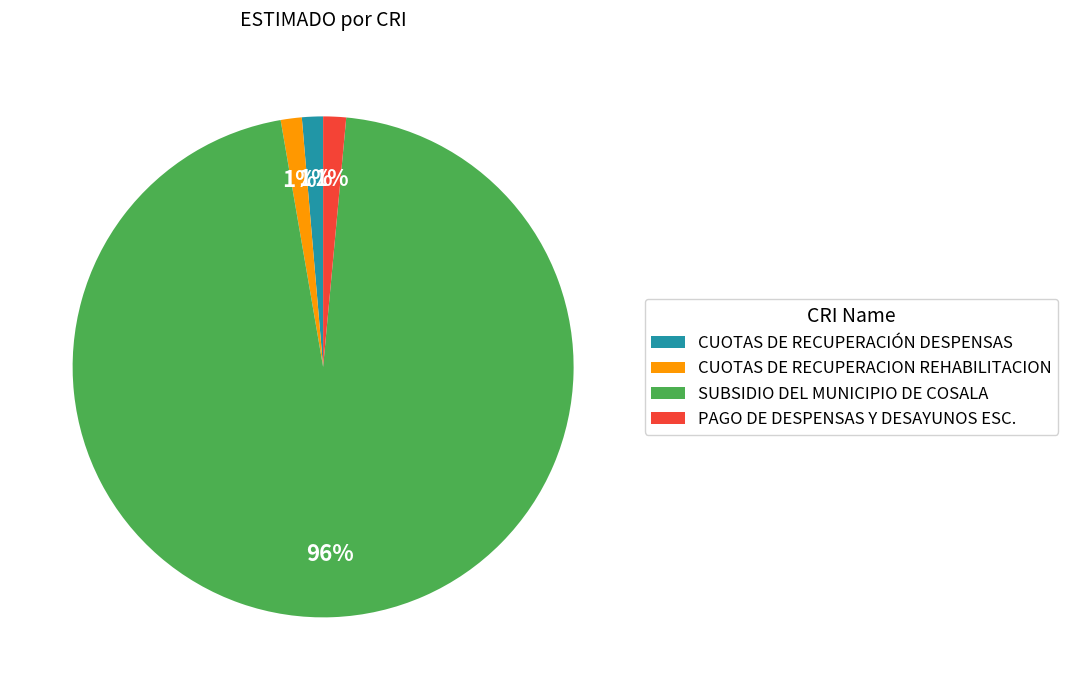

What is the largest slice in the pie chart?

SUBSIDIO DEL MUNICIPIO DE COSALA